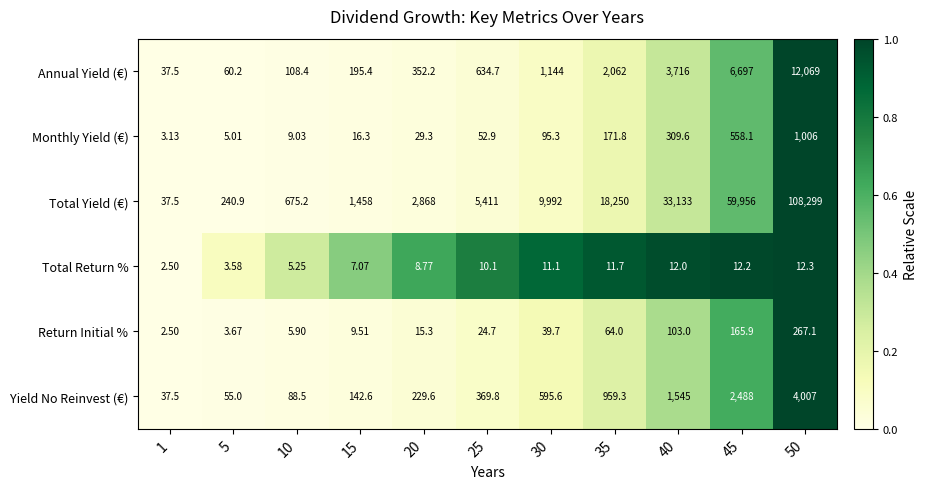

Count the number of data series in this chart.

6